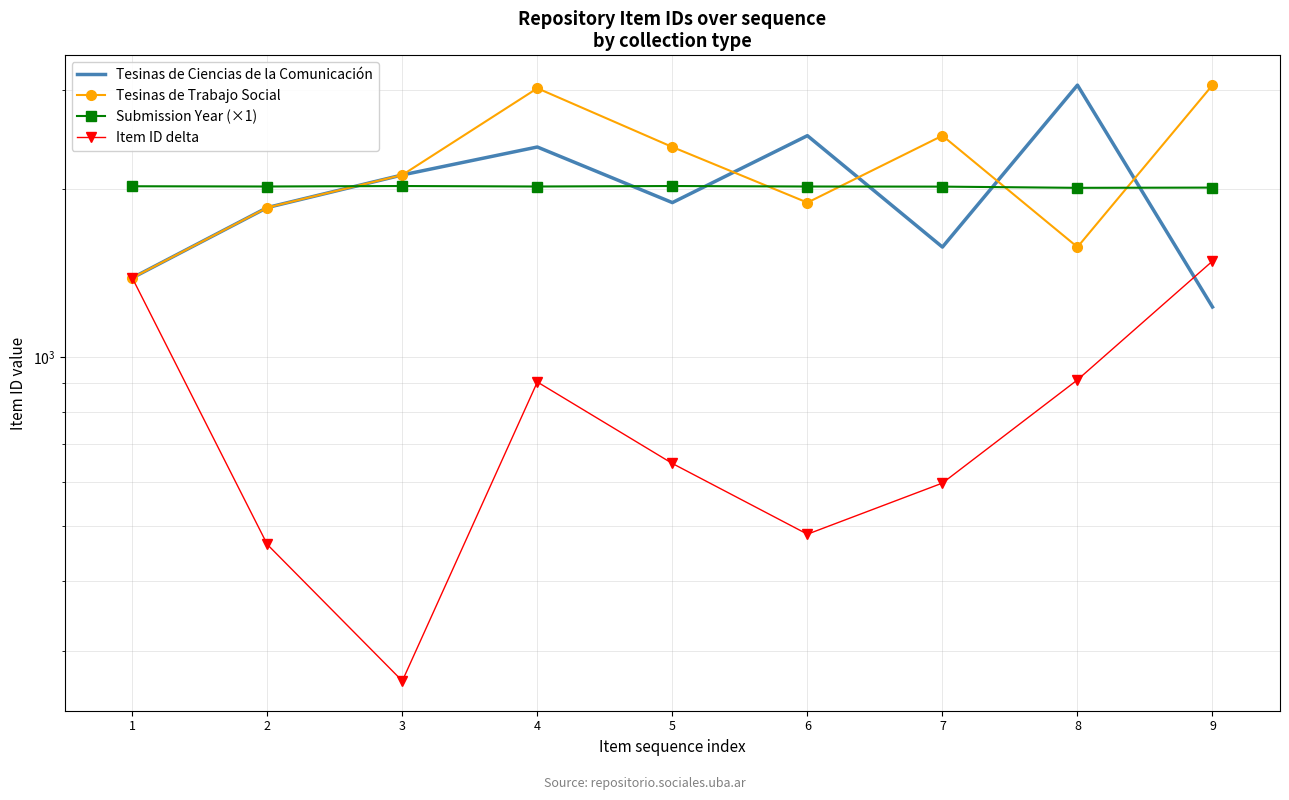

True or false: Submission Year (×1) has more than 2 interior local peaks.

False